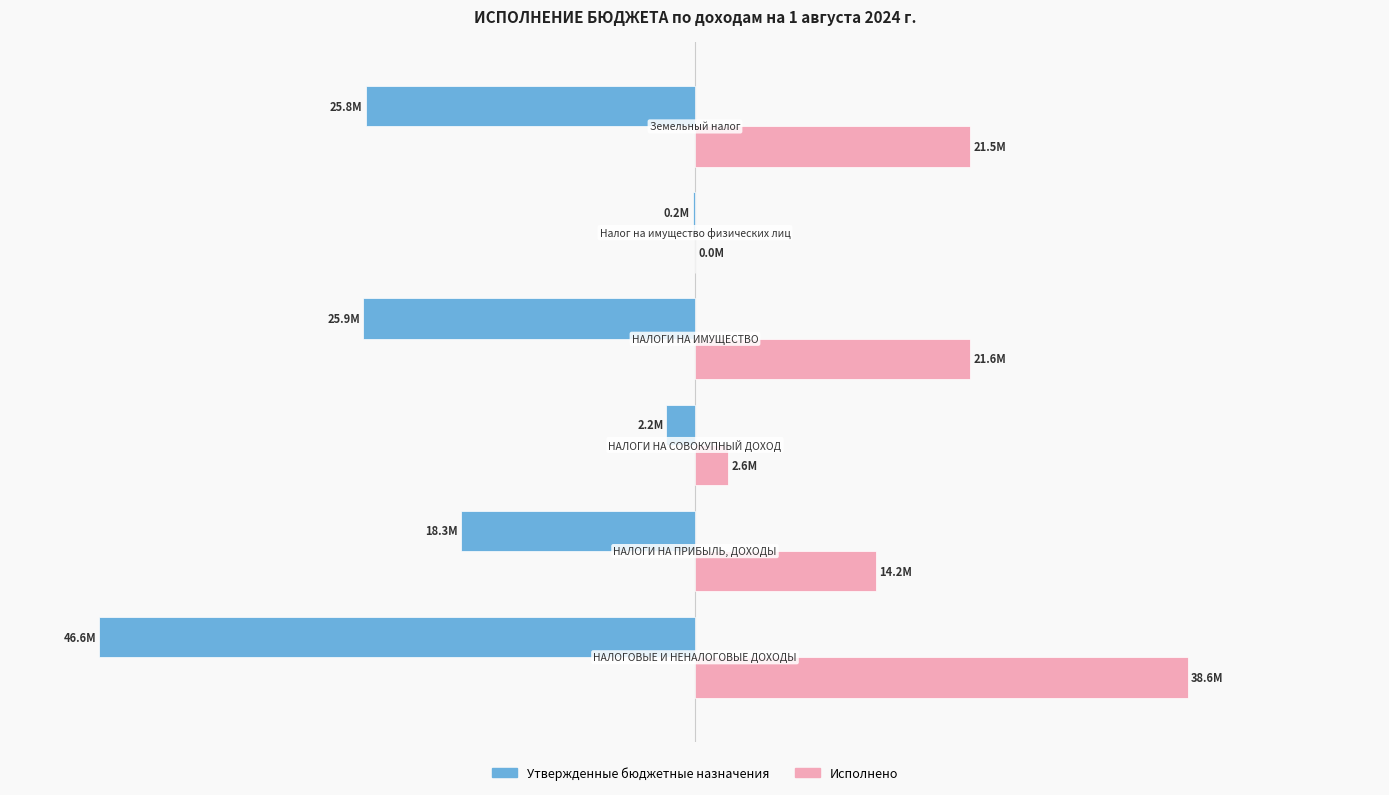

Which series has the largest range (max minus min)?

Утвержденные бюджетные назначения